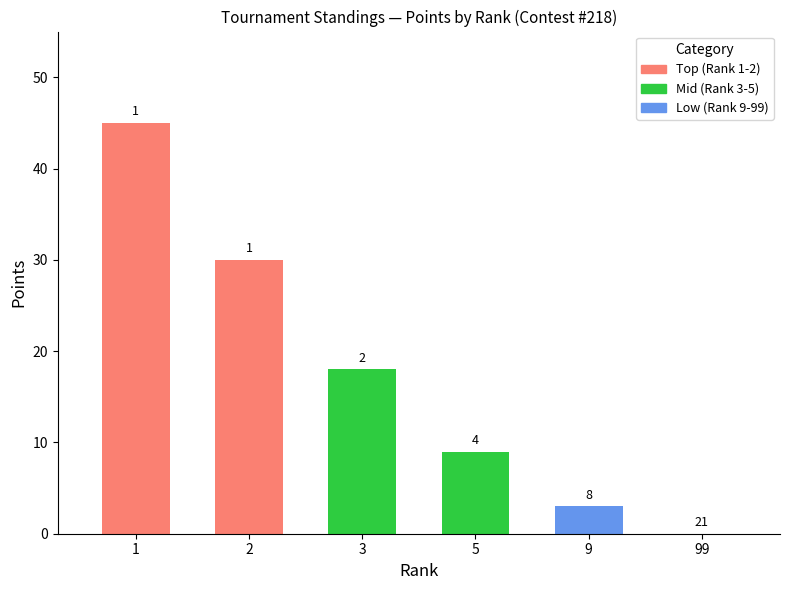

The value at 9 is 4. True or false?

False